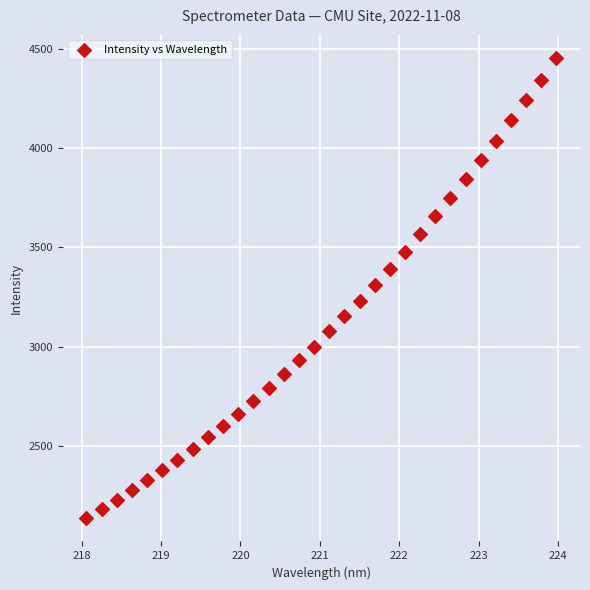

What is the range of X values (max minus min)?

5.9